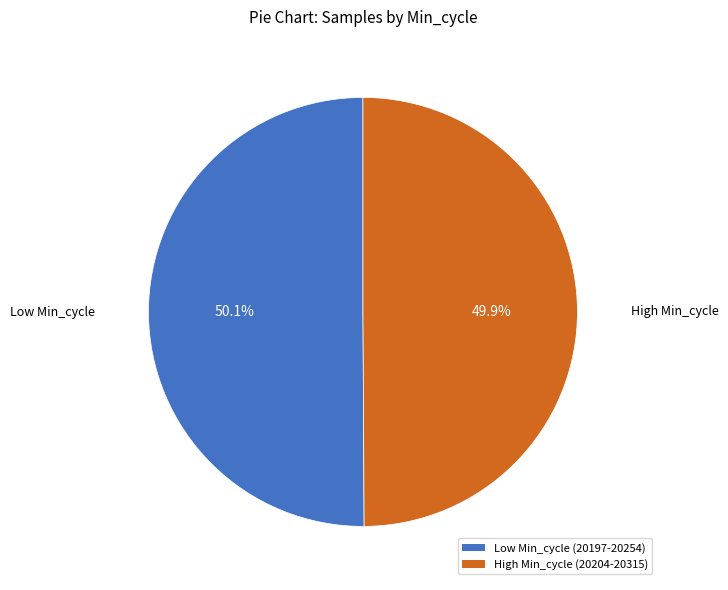

Does any single category account for the majority?

Yes